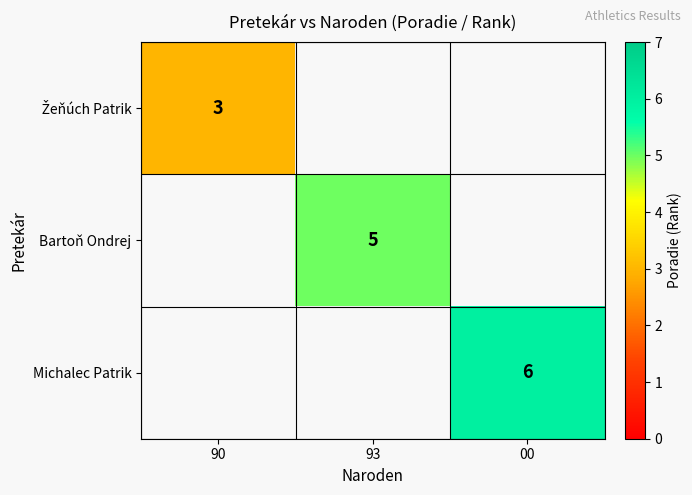

The value of Bartoň Ondrej at 93 is 2. True or false?

False